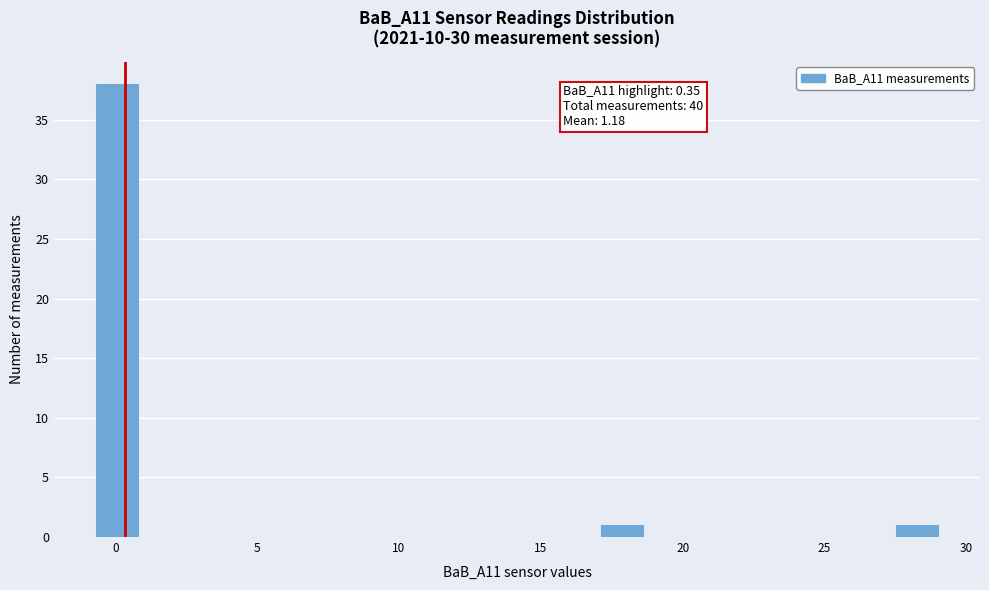

Read against the x-axis, roughly where is the centre of the tallest bar?

0.0